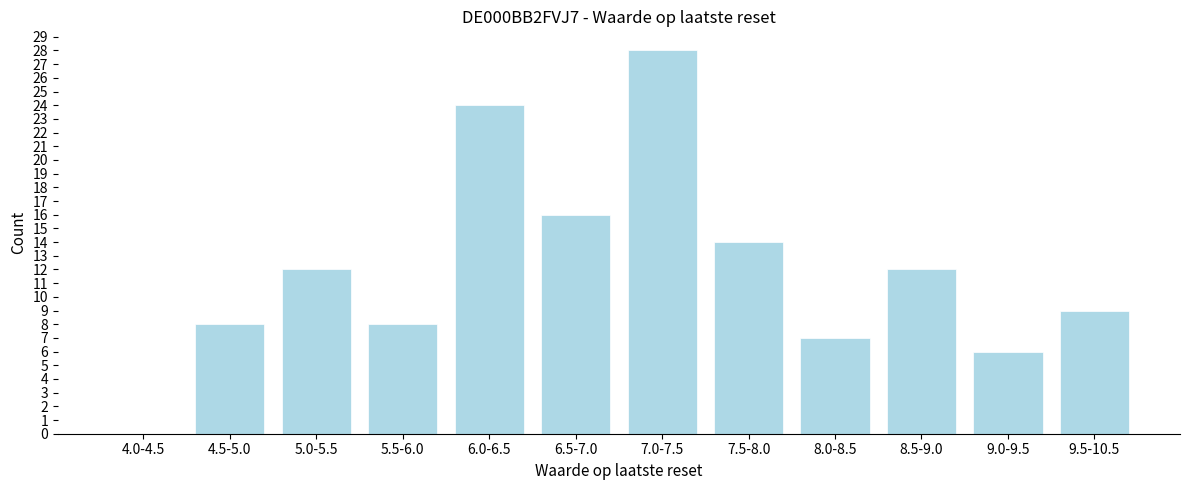

Reading right to left, transcribe all the data shown in this chart.

9.5-10.5=9	9.0-9.5=6	8.5-9.0=12	8.0-8.5=7	7.5-8.0=14	7.0-7.5=28	6.5-7.0=16	6.0-6.5=24	5.5-6.0=8	5.0-5.5=12	4.5-5.0=8	4.0-4.5=0